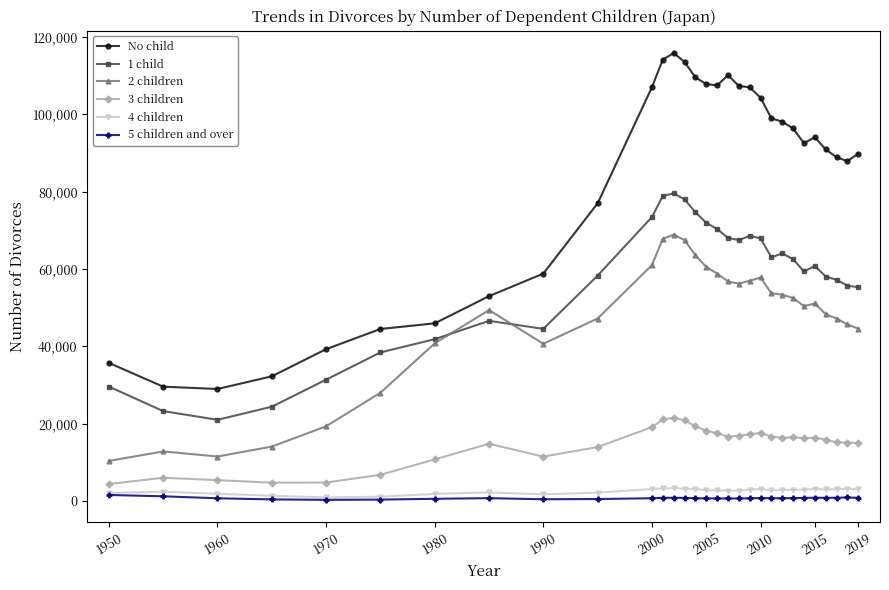

Which series has the widest spread of values?

No child